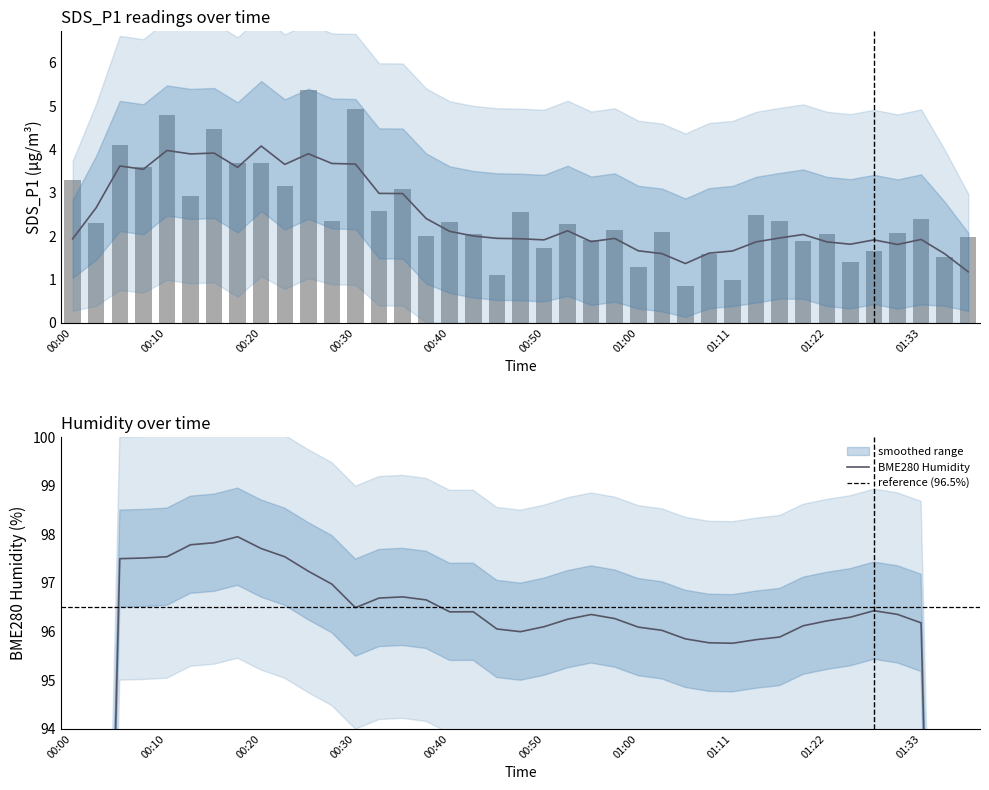

How many bars are there in total?

39